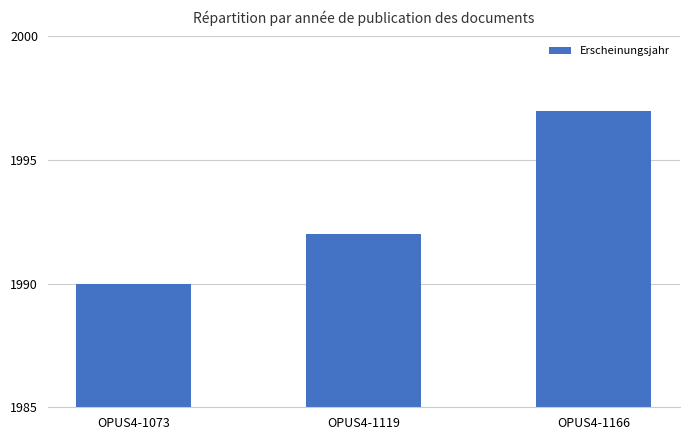

Are the bars horizontal?

No